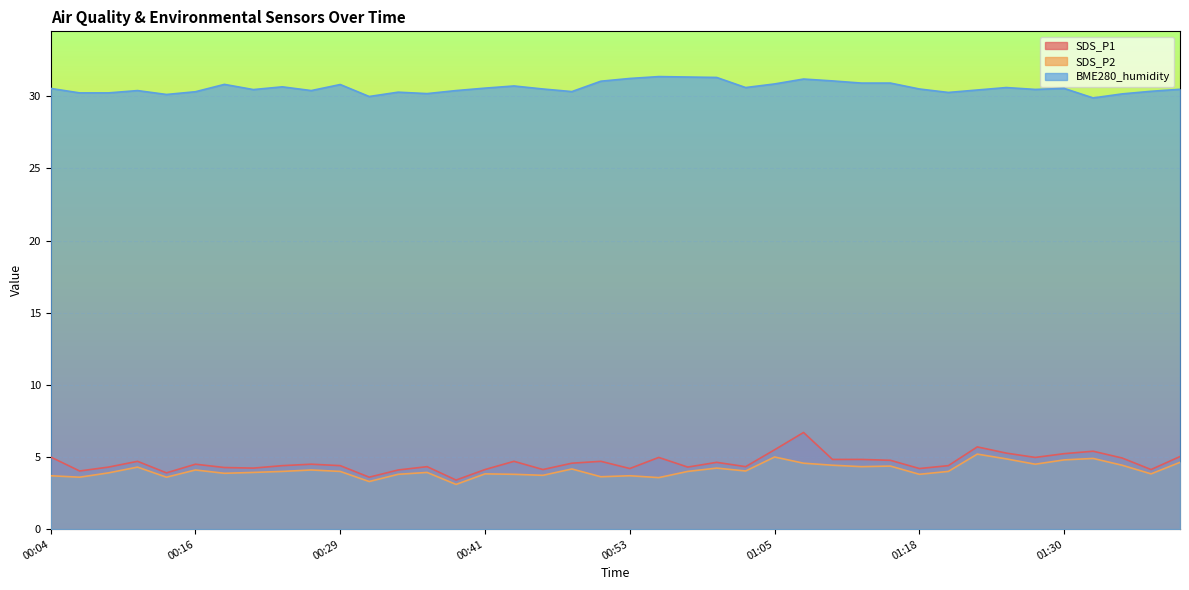

How many categories are shown in the chart?

40